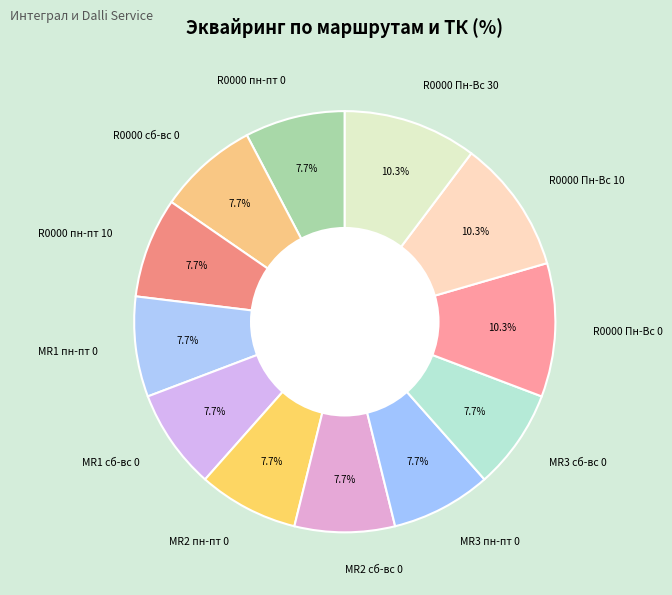

To the nearest percent, what percentage of the pie is R0000 Пн-Вс 30?

10%